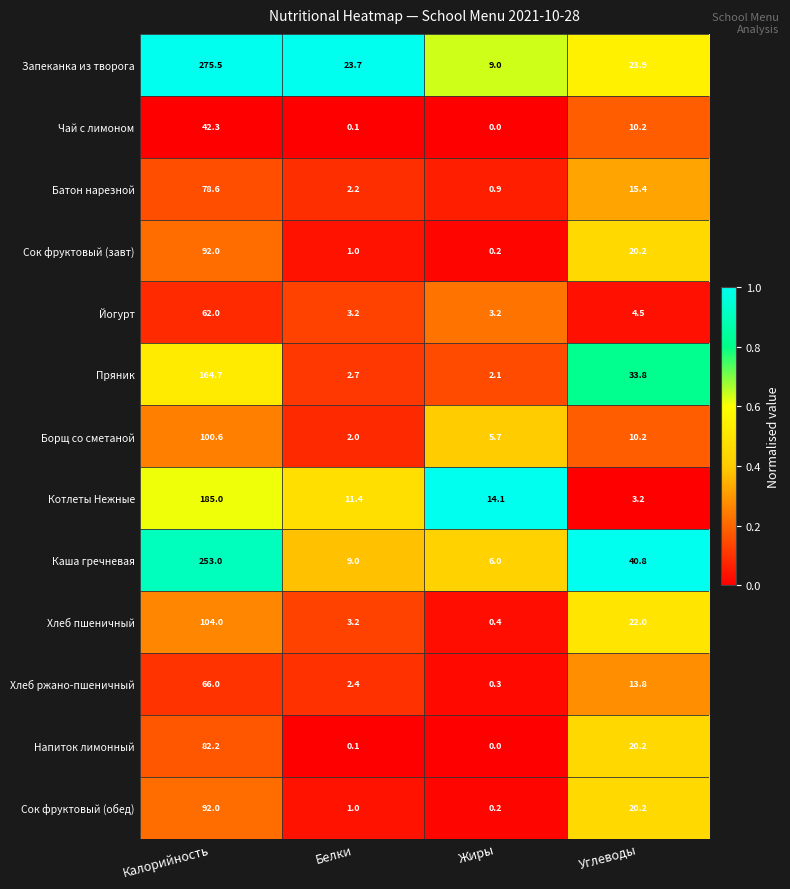

List the labels in order of Чай с лимоном value, smallest first.

Жиры, Белки, Углеводы, Калорийность